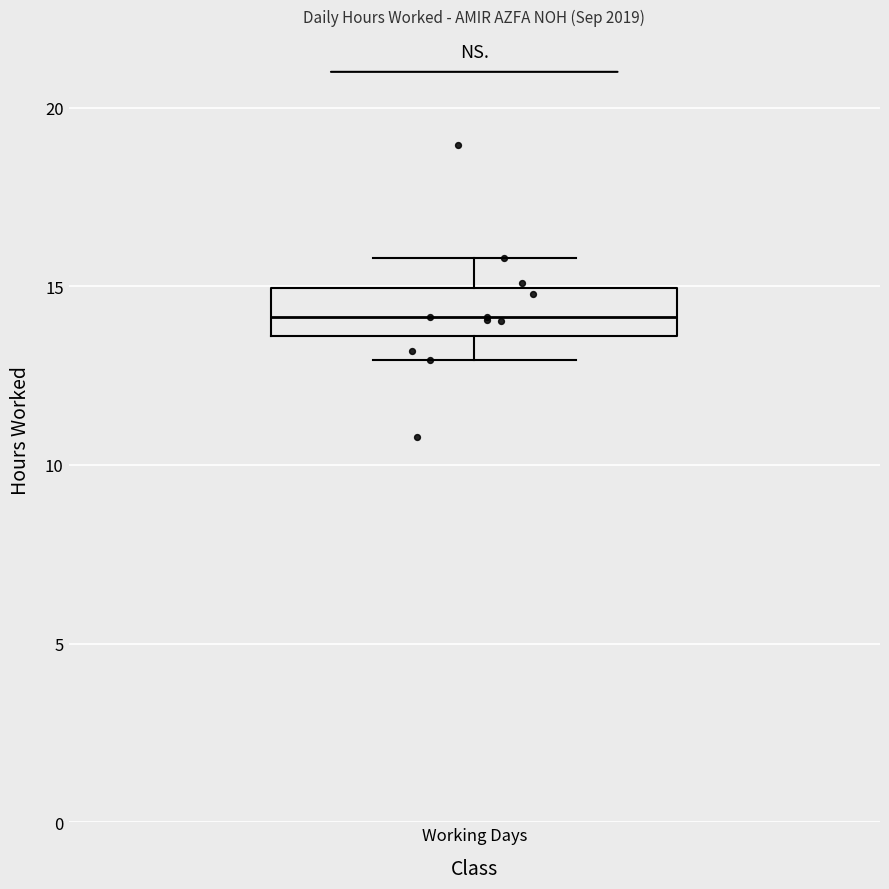

Transcribe this box plot: give where the median line is, the range the box spans, and where the two whiskers end, as read against the y-axis. The values are not printed on the chart, so give them approximately, as read against the axis.

median 14.0, box 13.5 to 15.0, whiskers 13.0 to 16.0